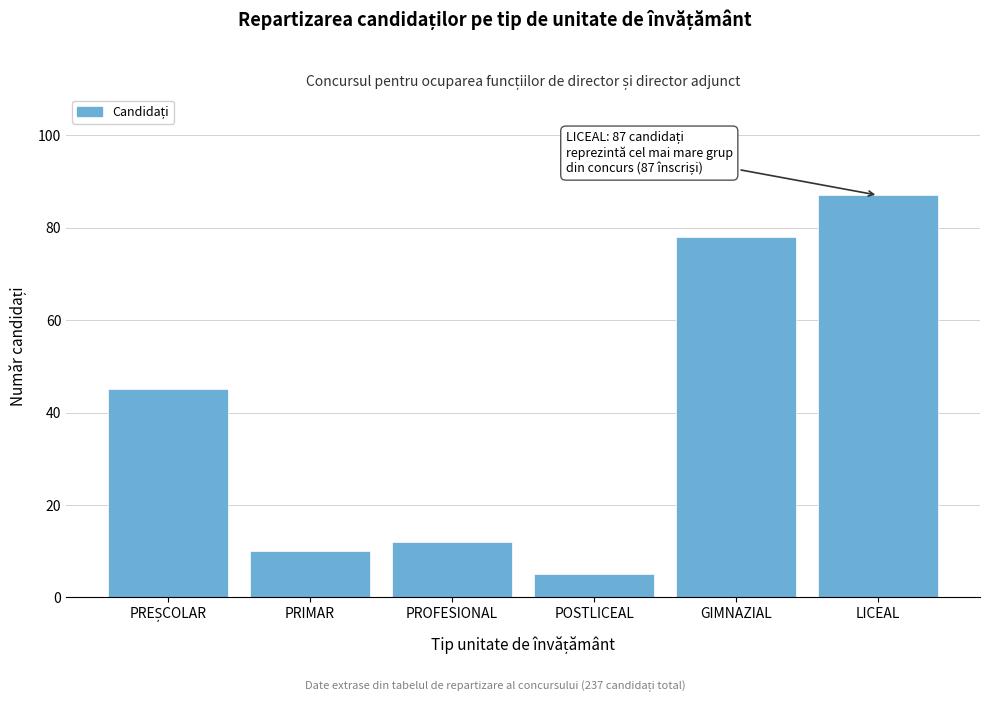

Reading left to right, extract all data points from this chart.

45	10	12	5	78	87